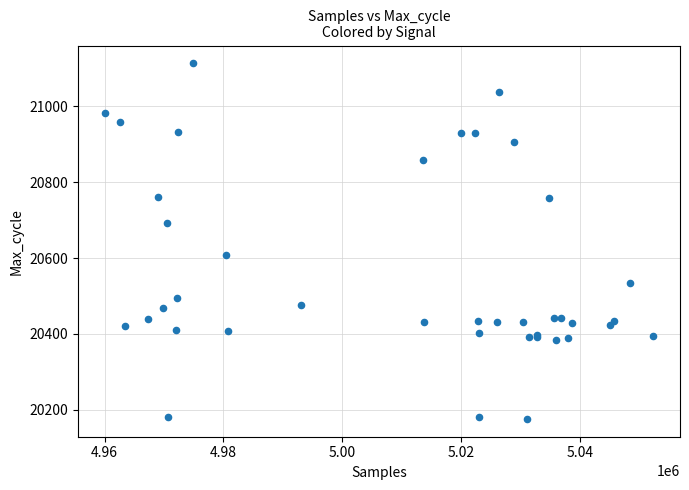

What Y value in the scatter plot is closest to 20644?

20609